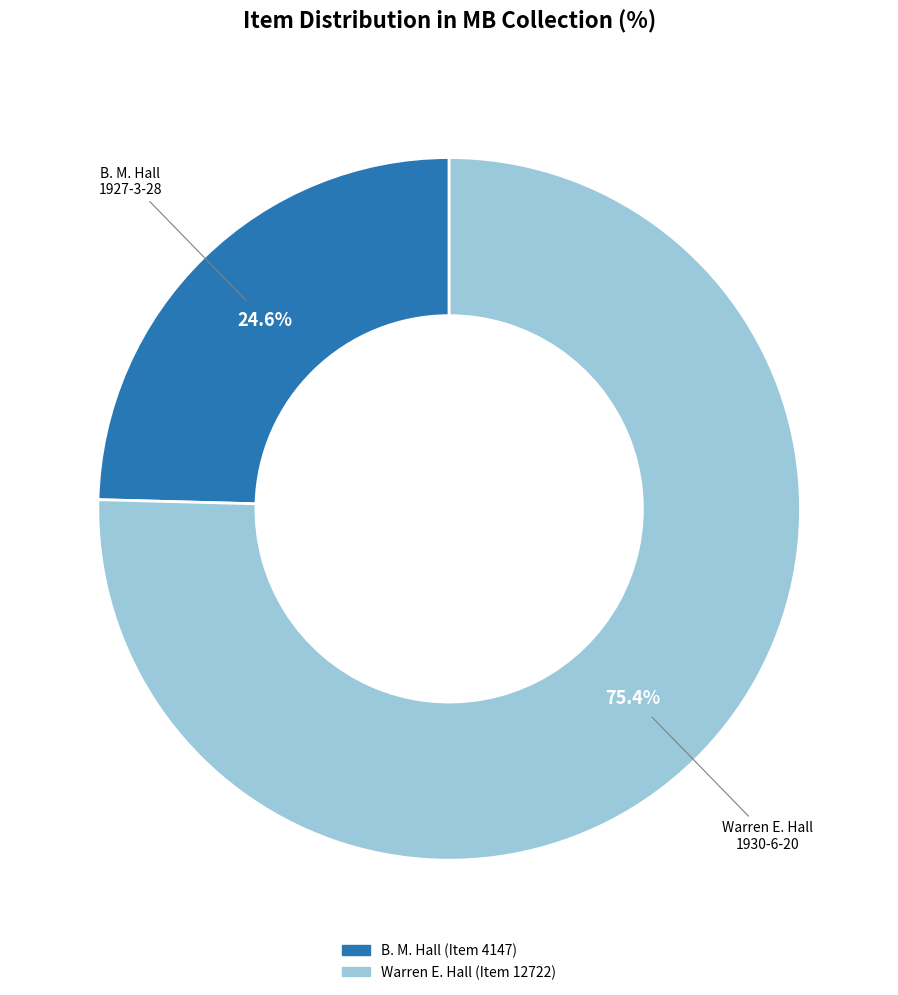

Does any single category account for the majority?

Yes